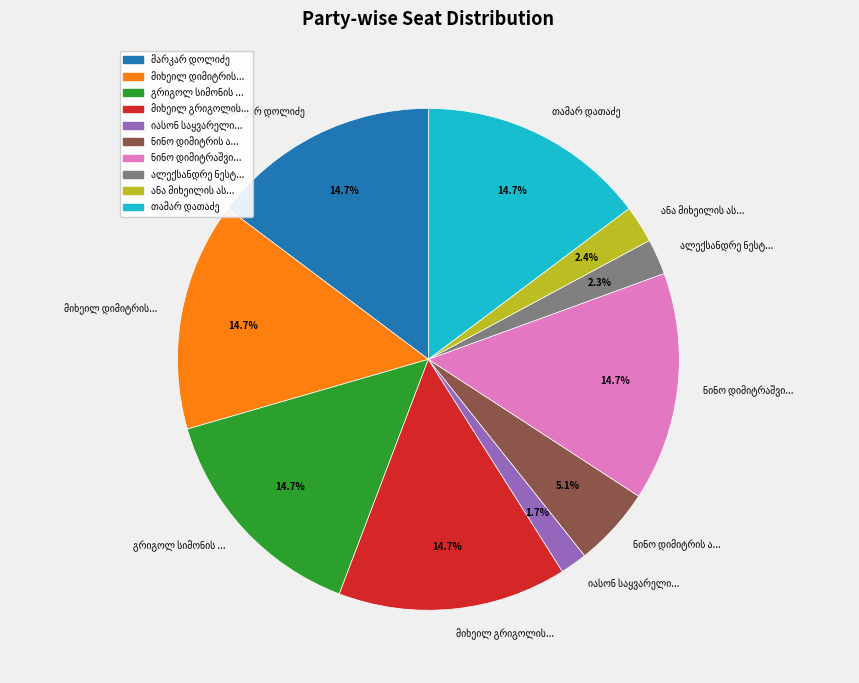

Count the number of slices in the pie.

10